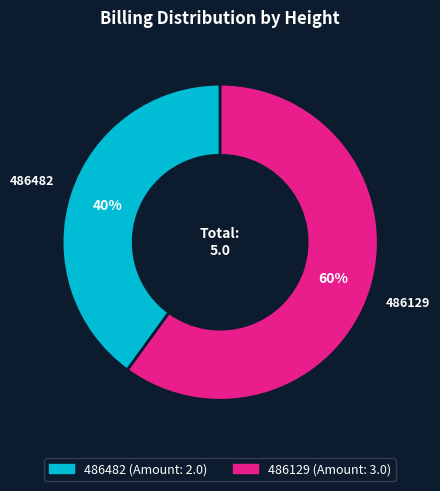

The 486129 slice represents 60% of the pie. True or false?

True